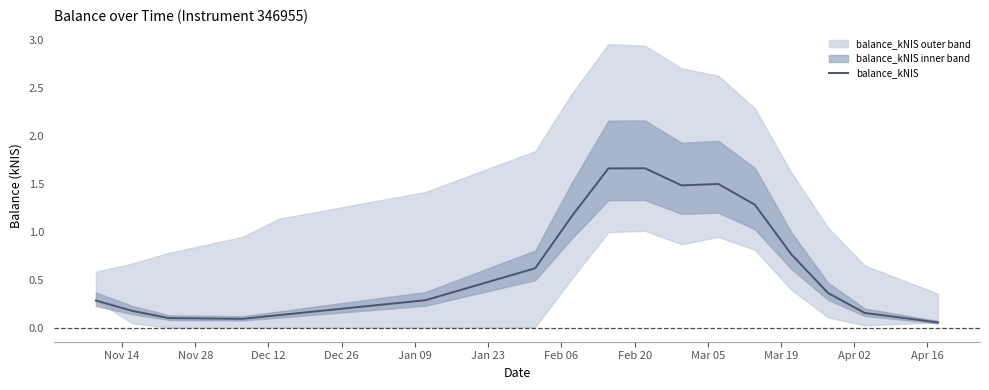

The value at Dec 12 is 0.1. True or false?

True